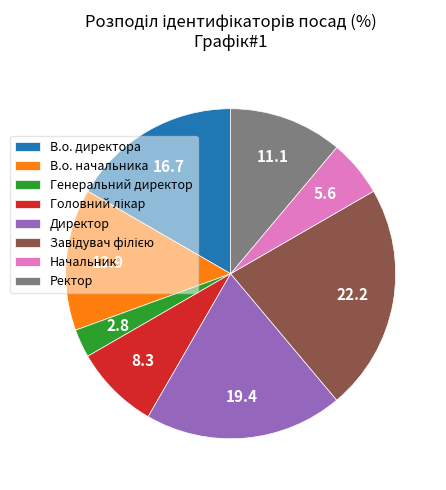

Do Генеральний директор and Директор together represent more than half of the pie?

No